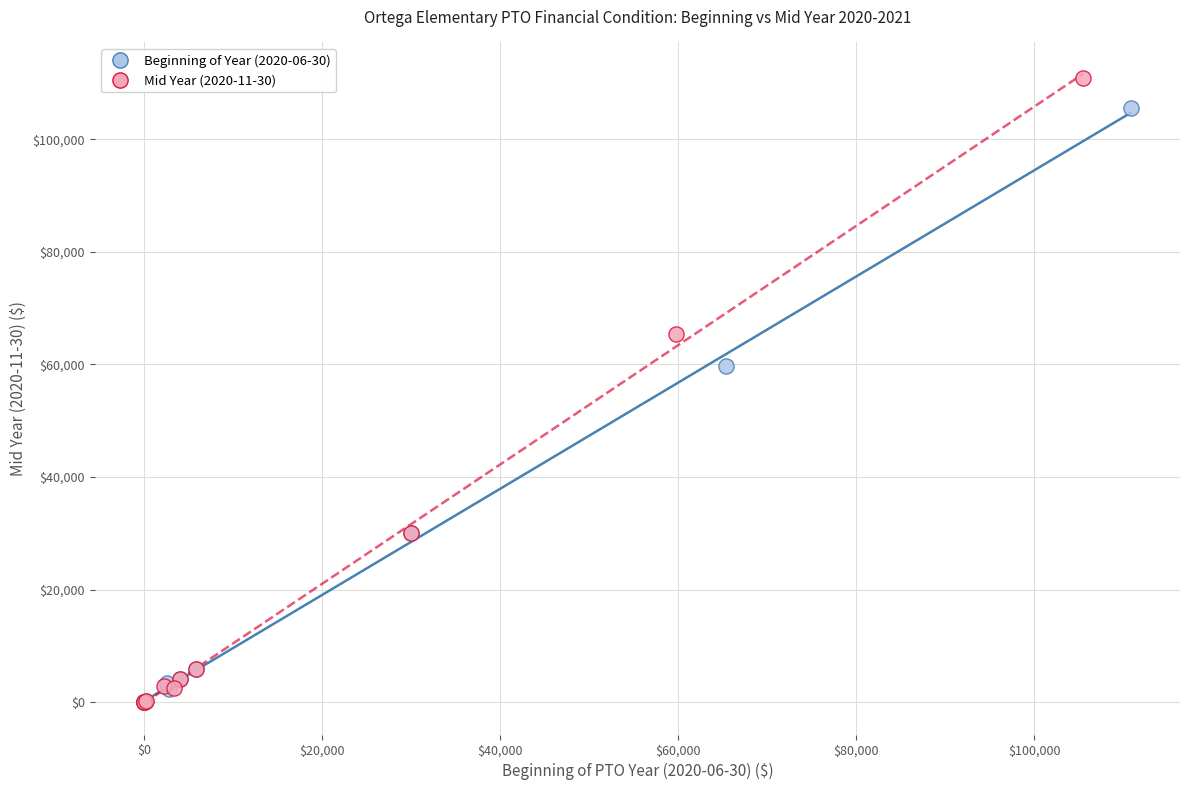

Which series contains the highest Y value?

Mid Year (2020-11-30)